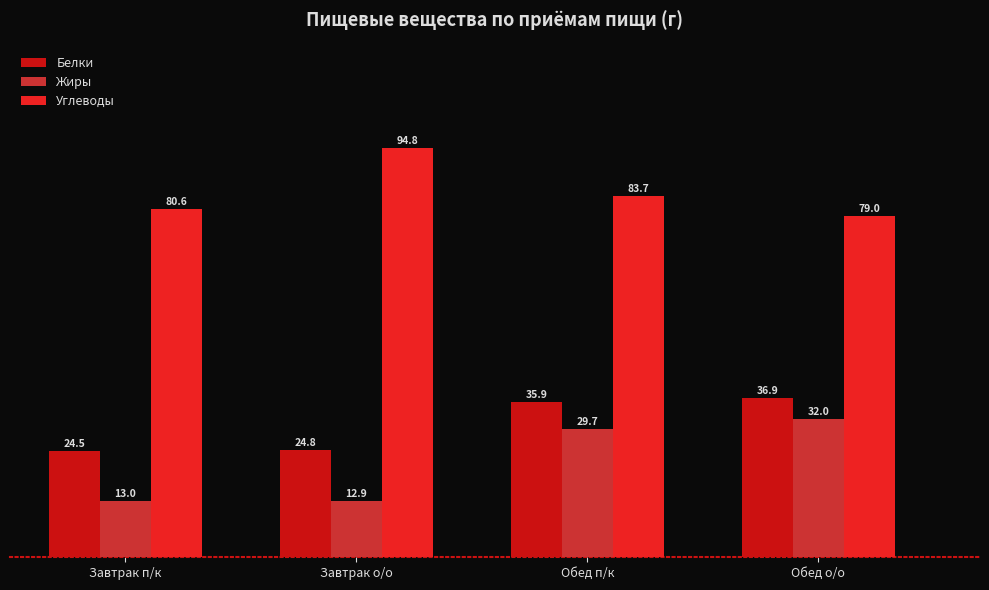

Which series has the widest spread of values?

Жиры